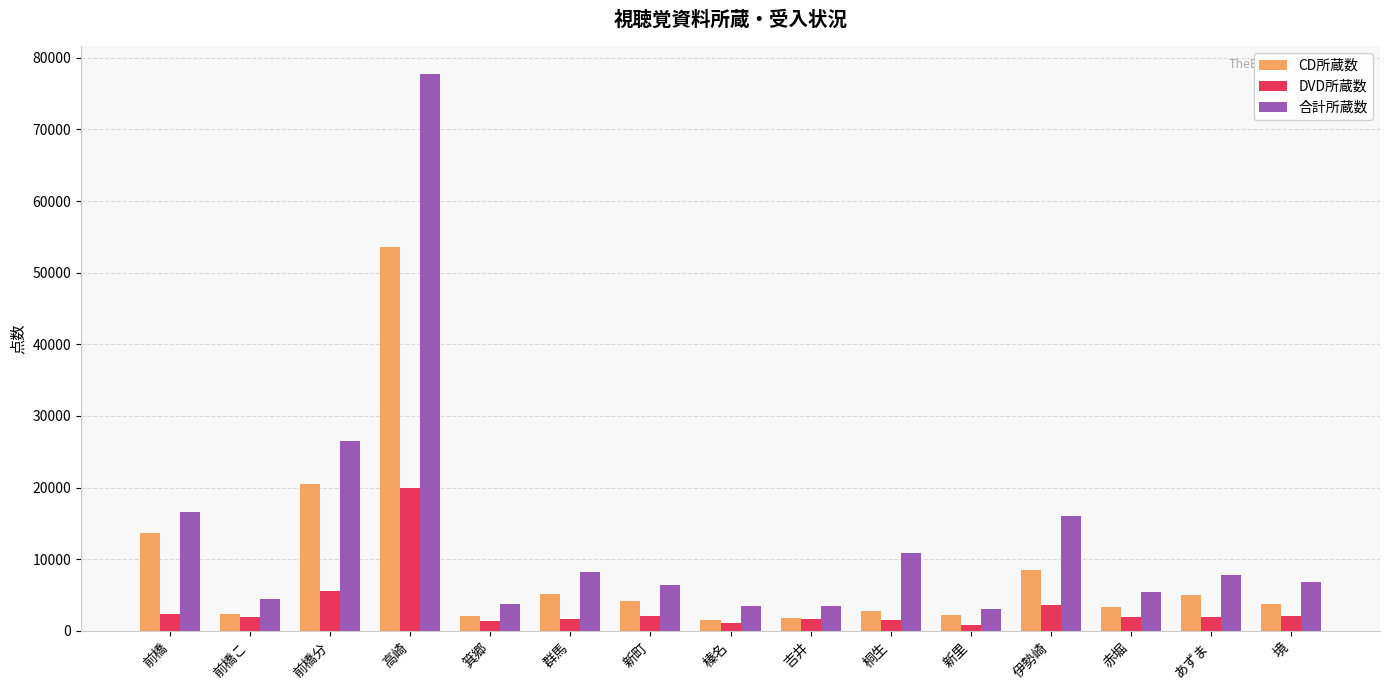

What is the difference between the highest and lowest values at 箕郷?

2367